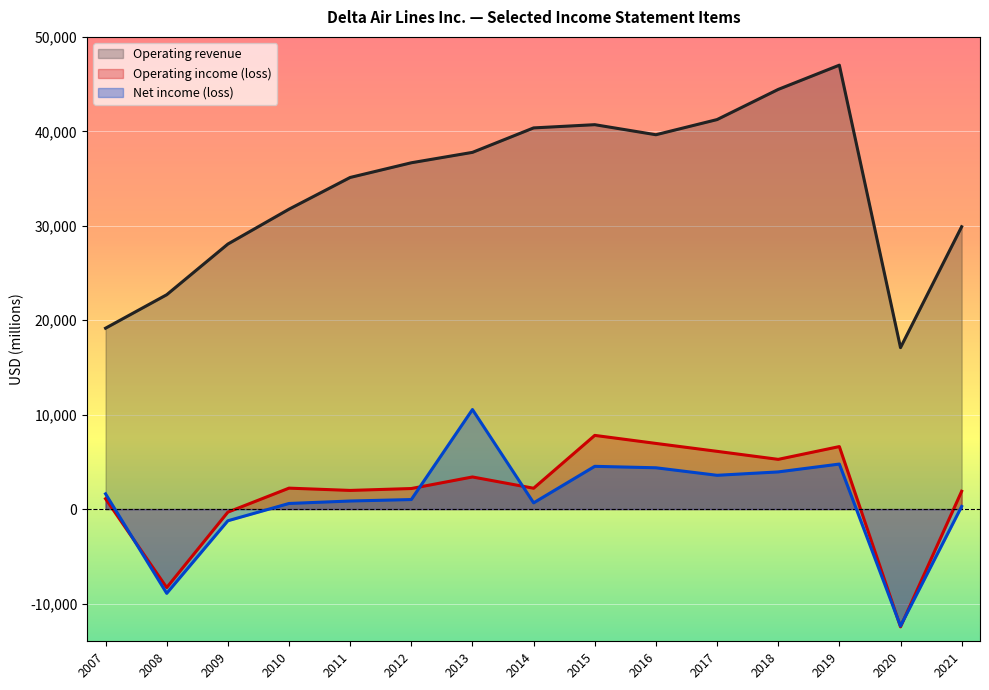

What is the difference between the second highest and minimum values in the Operating revenue series?

27343